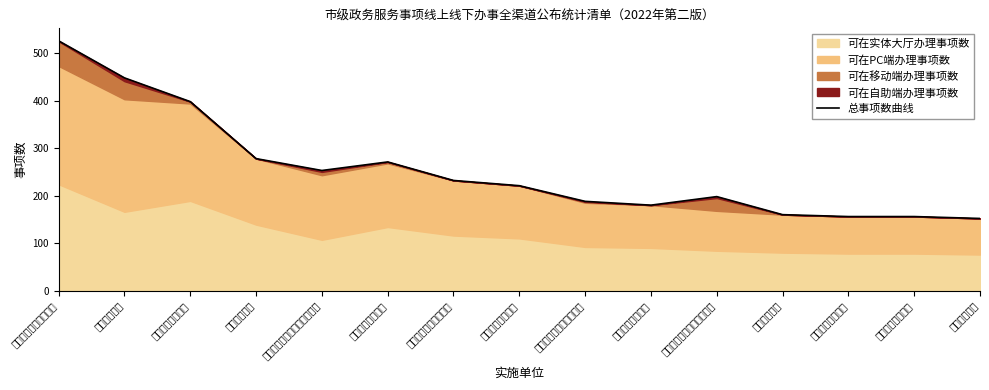

Reading left to right, what are all the values shown in this chart?

梅州市市场监督管理局=526	梅州市公安局=448	梅州市交通运输局=398	梅州市司法局=278	梅州市人力资源和社会保障局=253	梅州市自然资源局=271	梅州市文化广电旅游局=232	梅州市卫生健康局=221	梅州市住房和城乡建设局=188	梅州市应急管理局=180	梅州市社会保险基金管理局=198	梅州市水务局=160	梅州市农业农村局=156	梅州市生态环境局=156	梅州市林业局=152